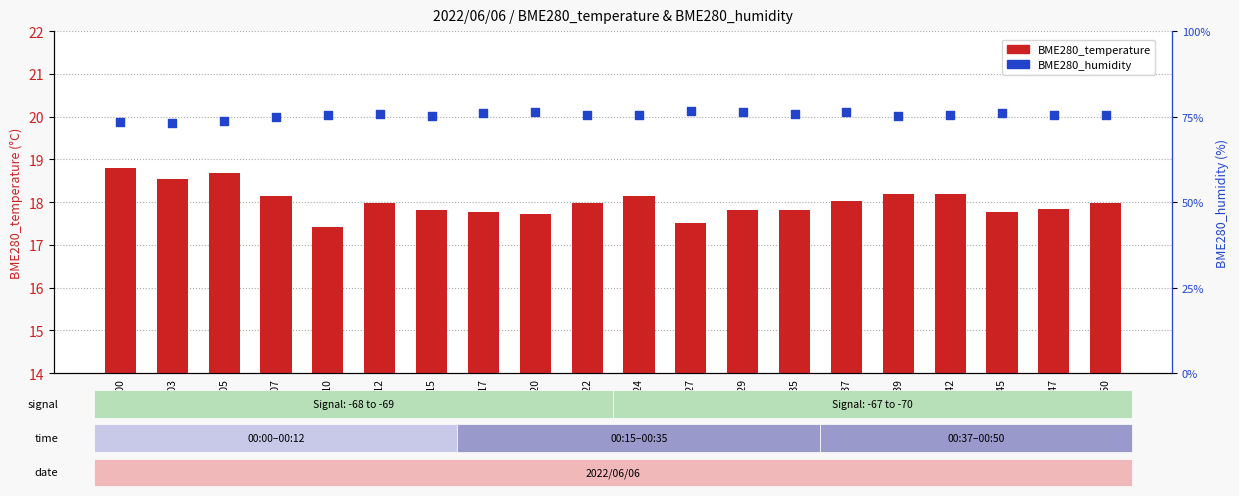

Which series has the largest total across all categories?

BME280_humidity